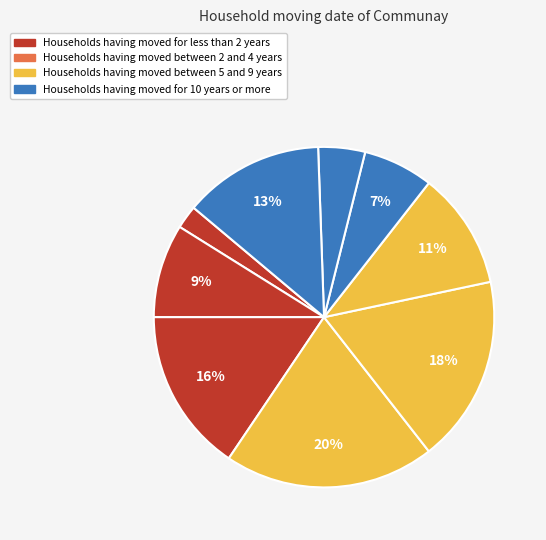

Count the number of slices in the pie.

9